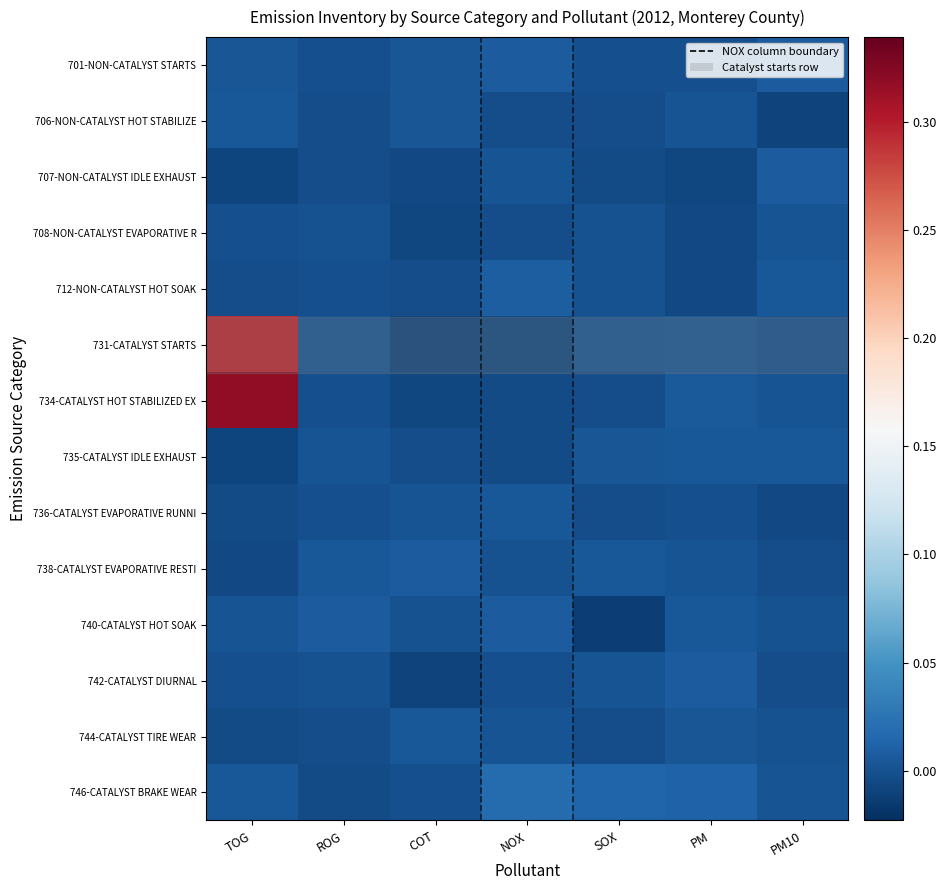

How many series are shown in this chart?

14